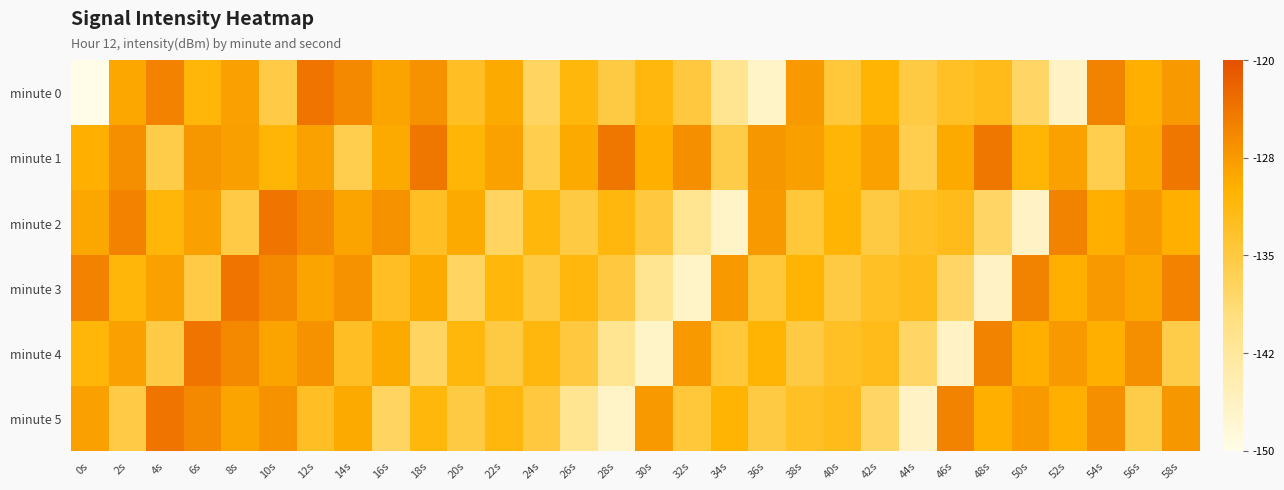

What is the total value across all series at 54s?

-774.6